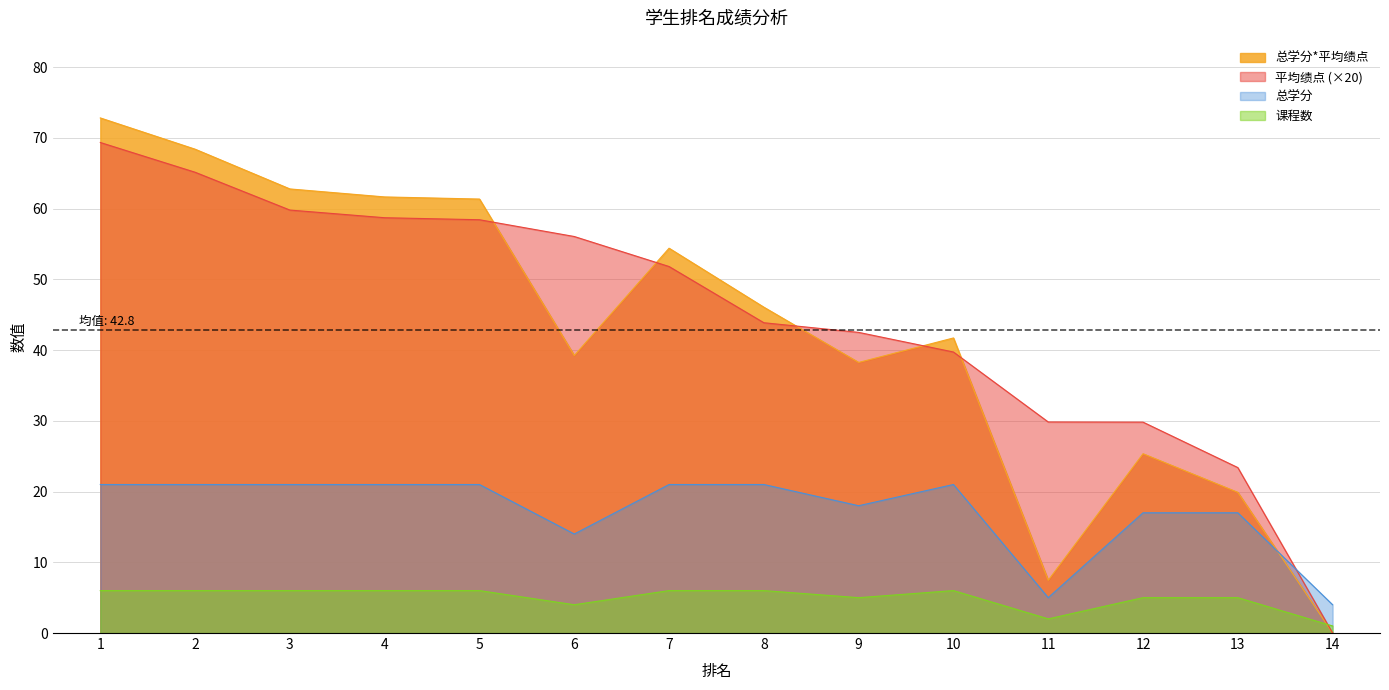

Where is 总学分 nearest to the value 12?

6